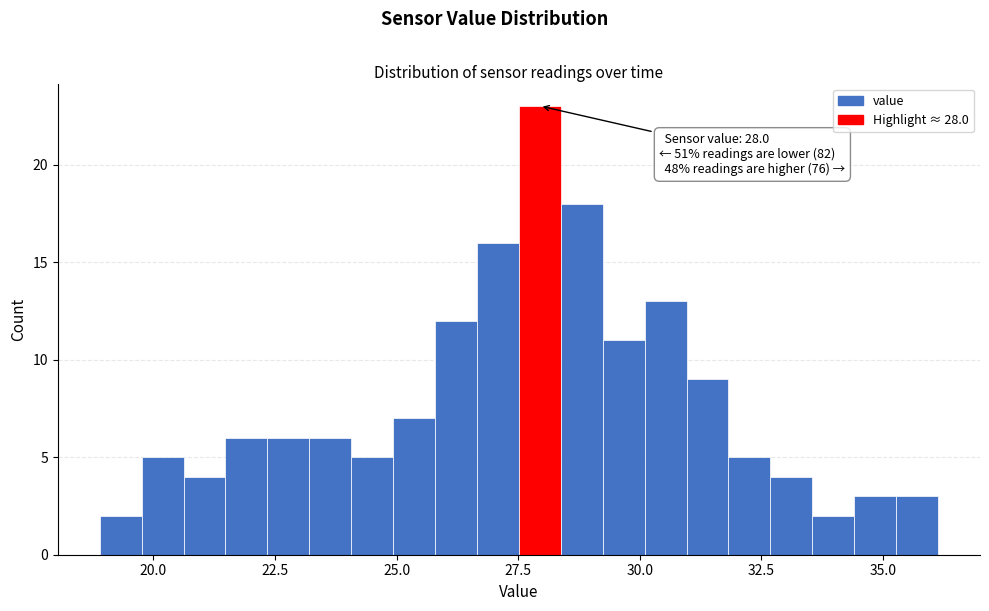

Around what value on the x-axis is the tallest bar? Give the approximate position of its centre, as read against the axis.

28.0